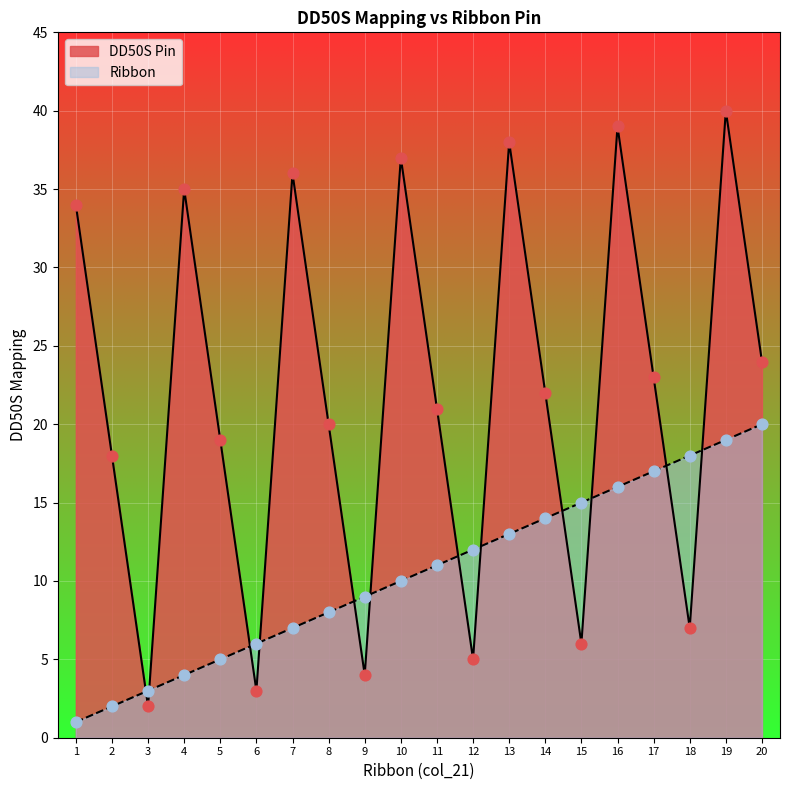

What is the change in value from 7 to 10?

+3